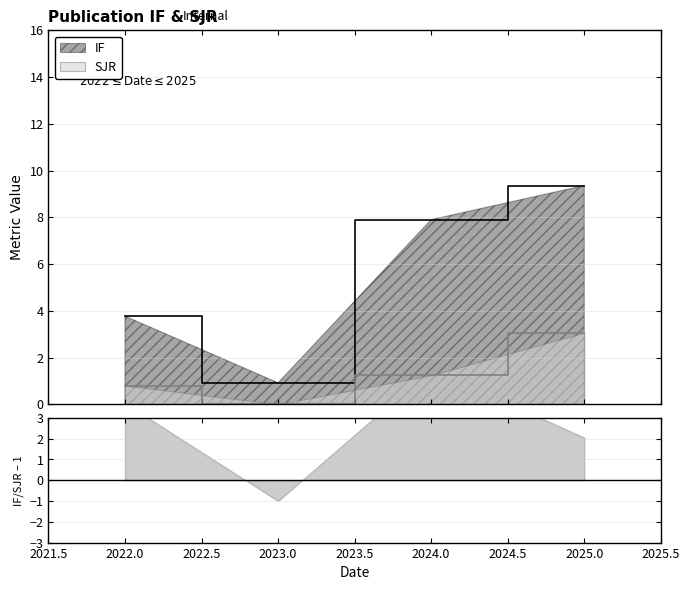

True or false: IF has more than 0 points higher than both neighbors.

False